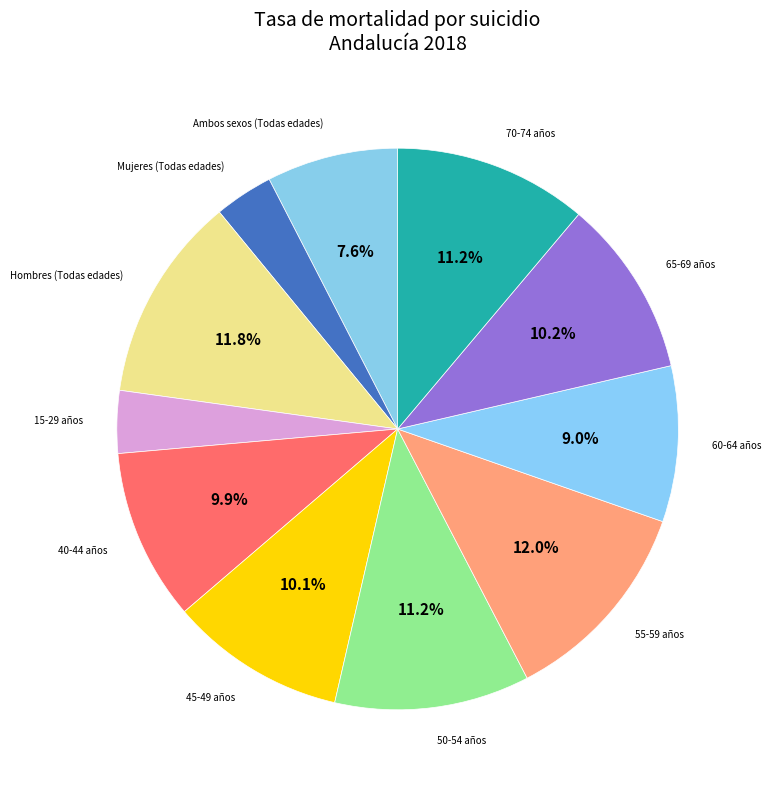

How many segments does this pie chart have?

11